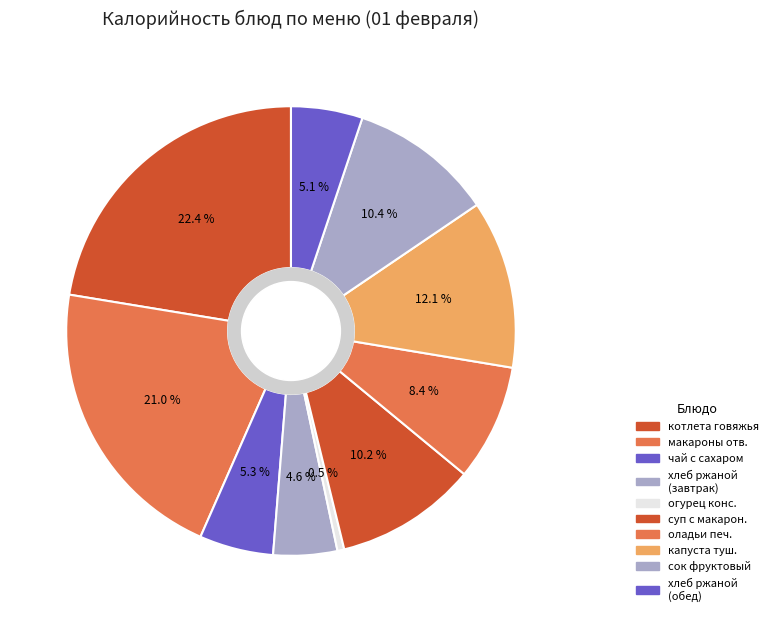

Which slice is the largest?

котлета говяжья